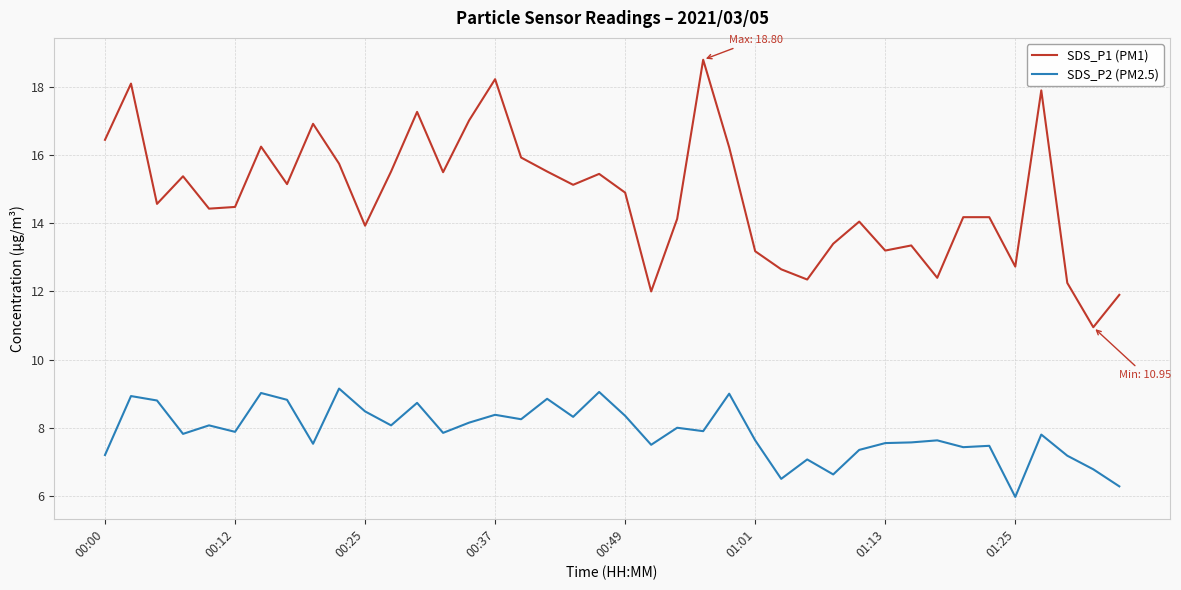

True or false: SDS_P2 (PM2.5) and SDS_P1 (PM1) cross at least once.

False